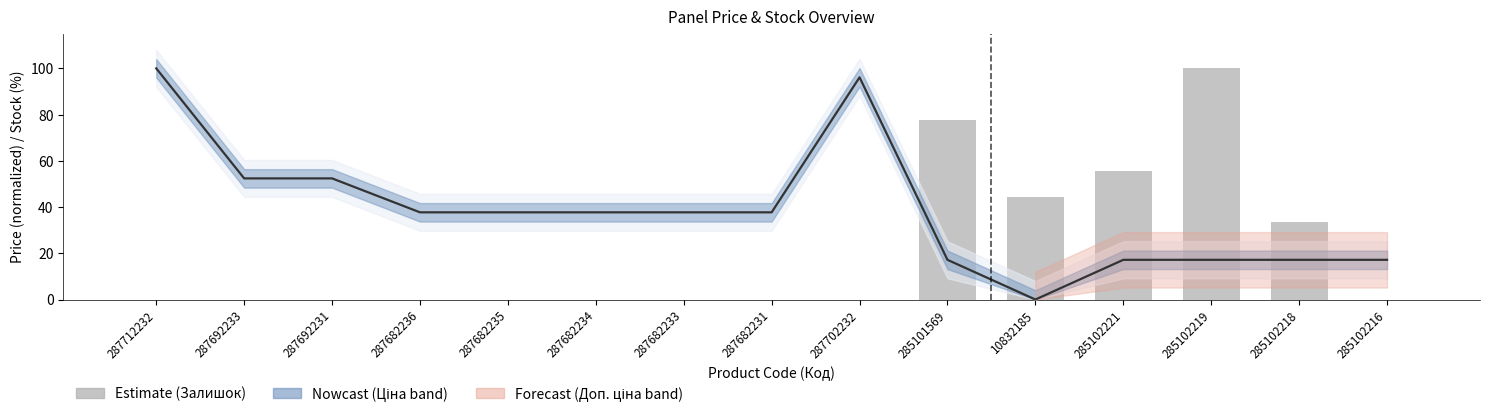

How many values in the Ціна (estimate) series exceed 37?

9